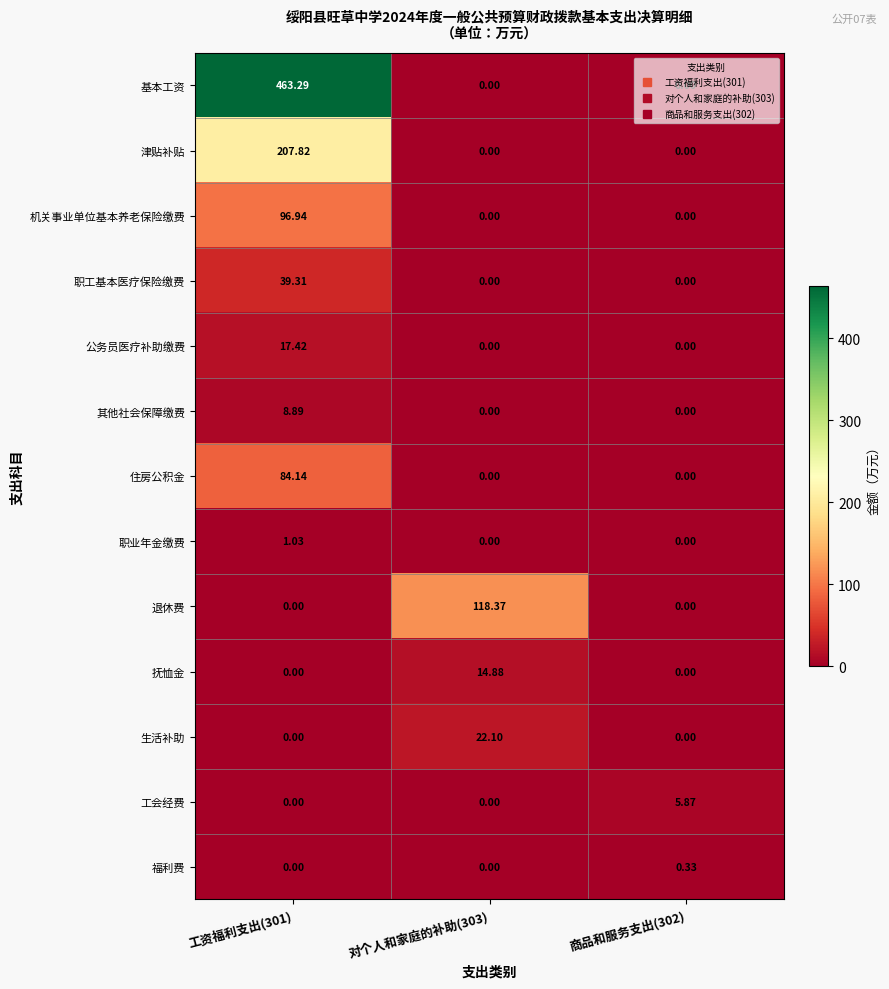

Which series has the largest total across all categories?

基本工资